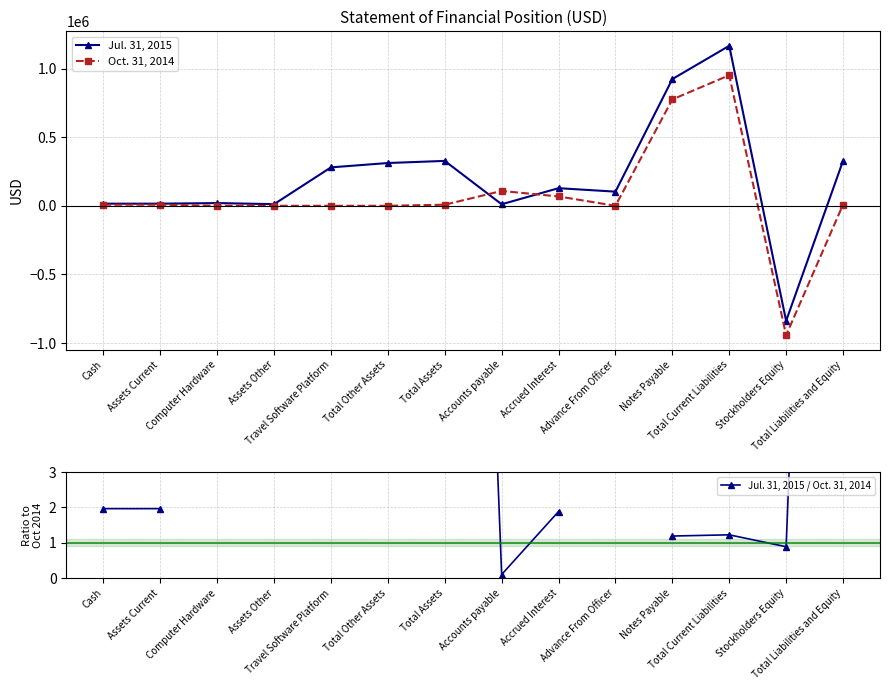

What is the label of the 11th point from the right?

Assets Other